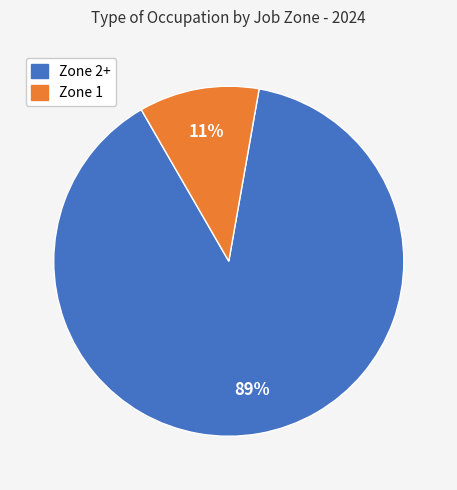

To the nearest percent, what is the difference between the largest and smallest slice percentages?

78%